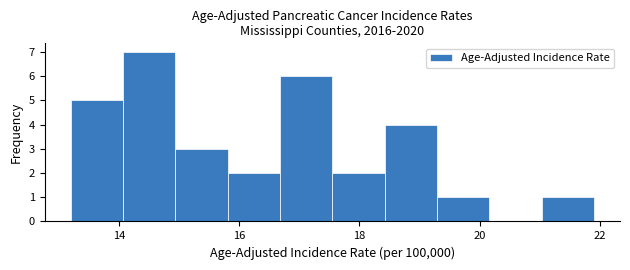

Reading left to right, list every bar in this chart as the range it spans on the x-axis followed by its height. Neither the bar edges nor the heights are printed on the chart, so give them approximately, as read against the axes.

13.2 to 14.0: 5
14.0 to 15.0: 7
15.0 to 15.8: 3
15.8 to 16.6: 2
16.6 to 17.6: 6
17.6 to 18.4: 2
18.4 to 19.2: 4
19.2 to 20.2: 1
20.2 to 21.0: 0
21.0 to 22.0: 1